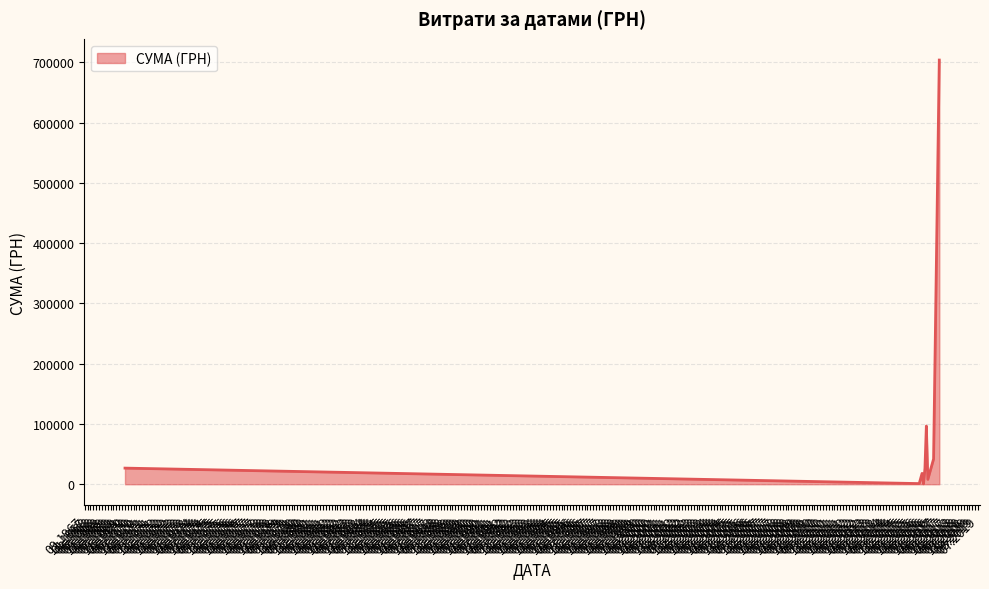

What is the greatest value displayed?

703909.0